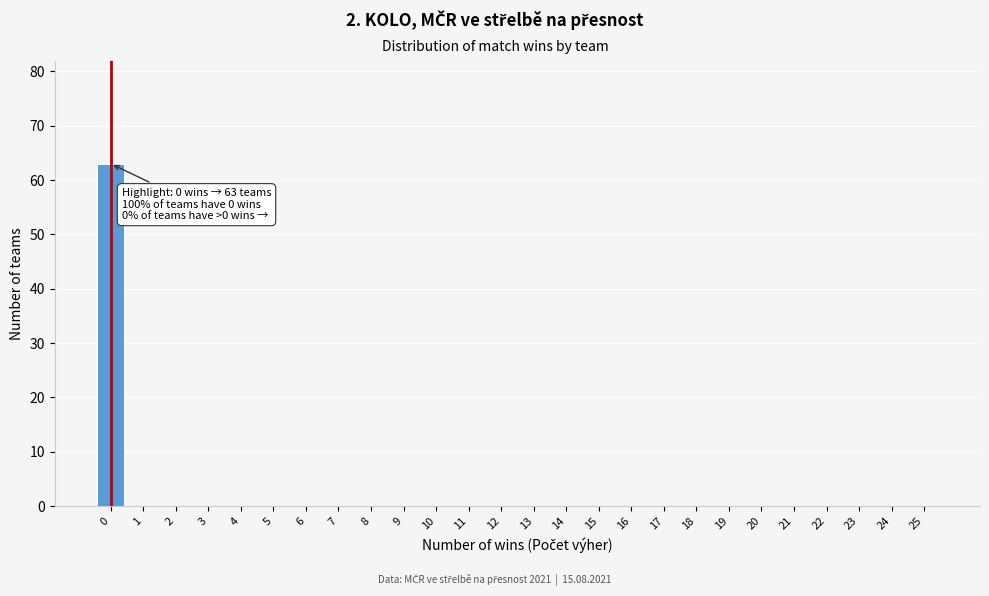

Reading left to right, transcribe all the data shown in this chart.

0=63	1=0	2=0	3=0	4=0	5=0	6=0	7=0	8=0	9=0	10=0	11=0	12=0	13=0	14=0	15=0	16=0	17=0	18=0	19=0	20=0	21=0	22=0	23=0	24=0	25=0